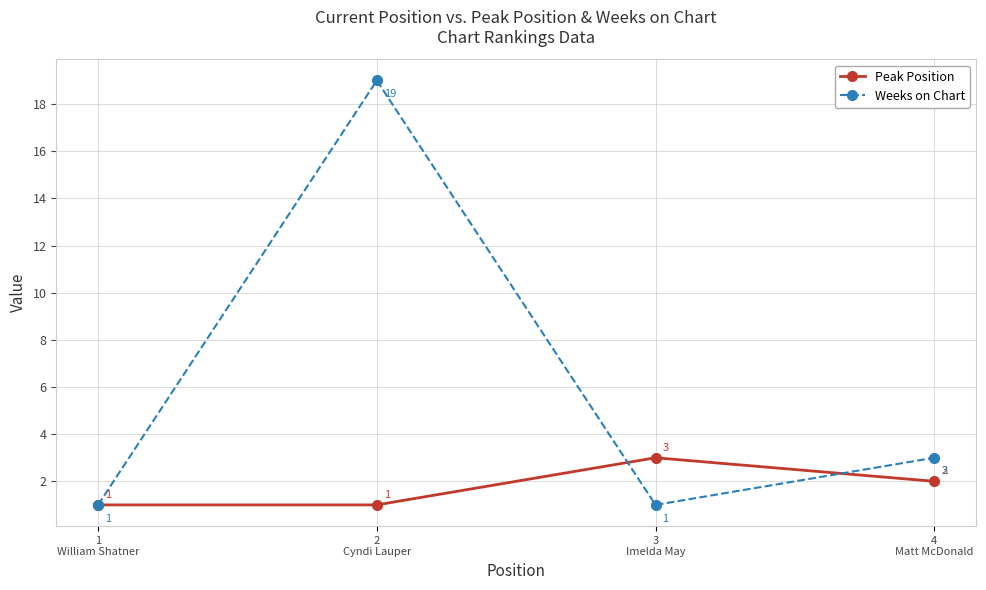

Which series ends up on top after the final intersection of Weeks on Chart and Peak Position?

Weeks on Chart